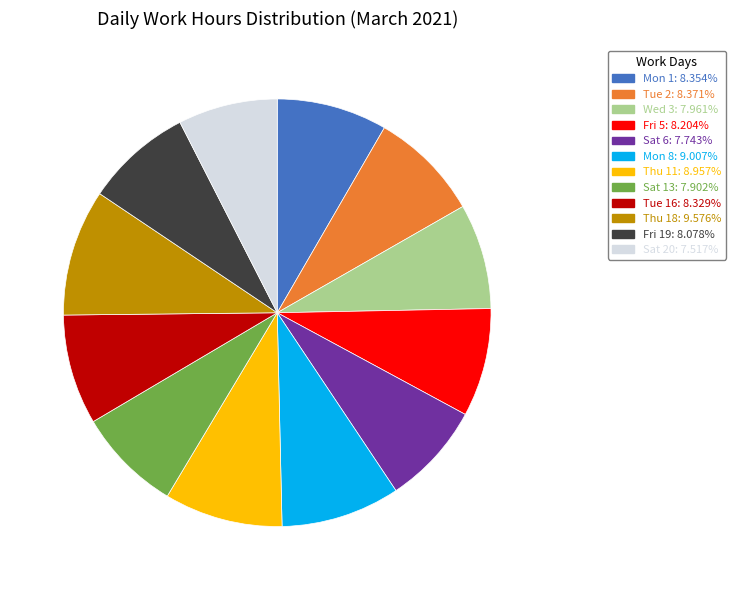

Is there any slice that represents more than half of the pie?

No